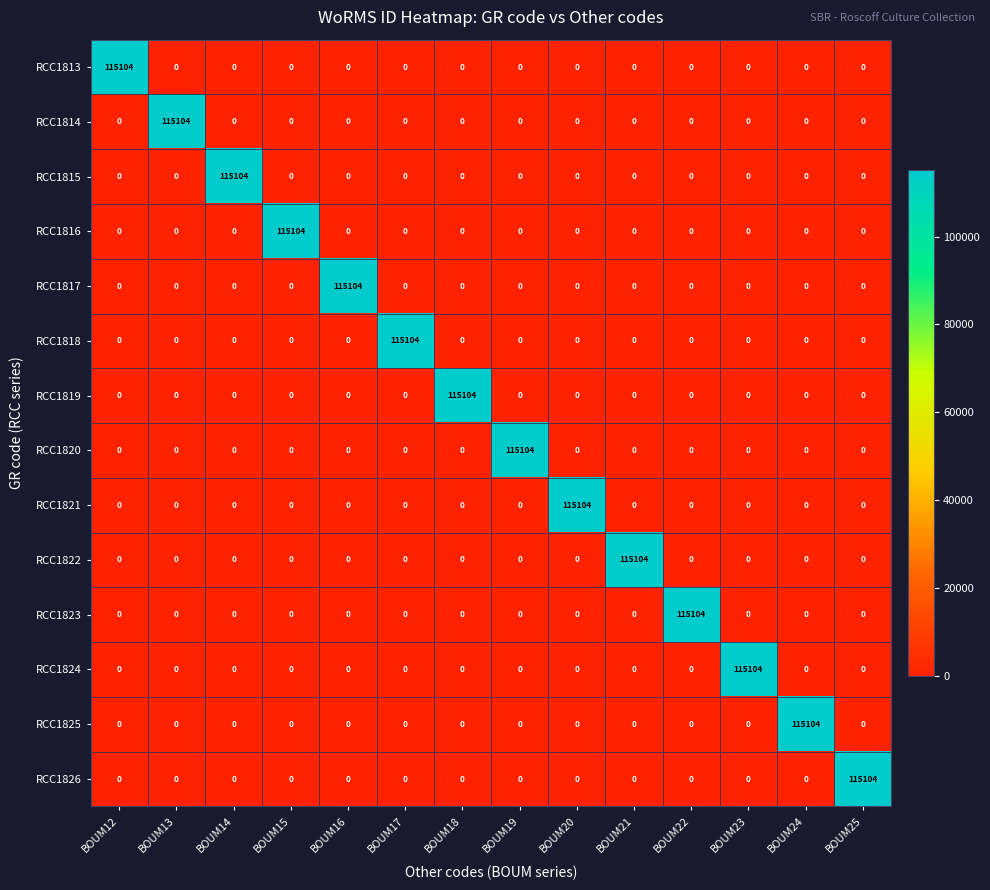

What is the approximate value of RCC1813 at BOUM12, to the nearest 10?

115100